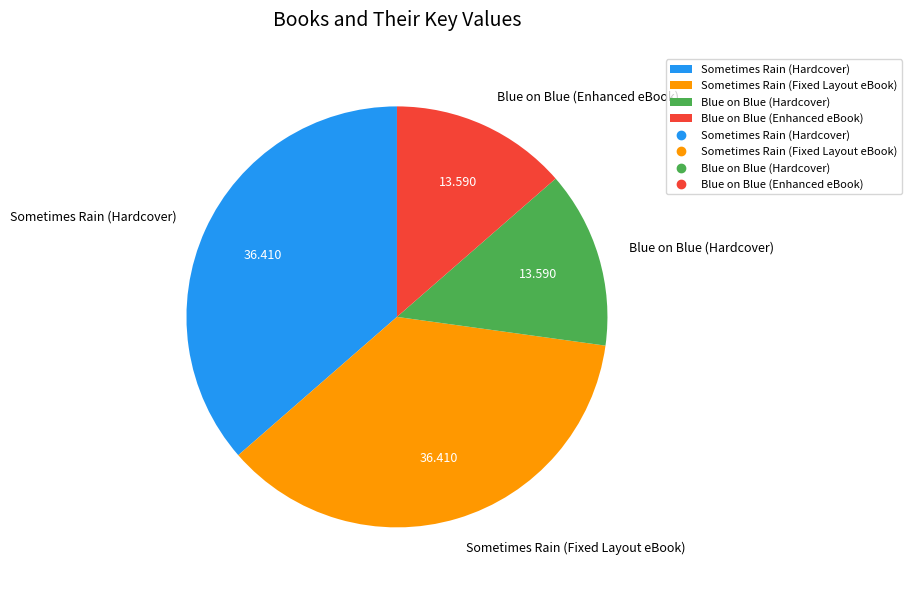

Does Blue on Blue (Enhanced eBook) account for over 50% of the chart?

No